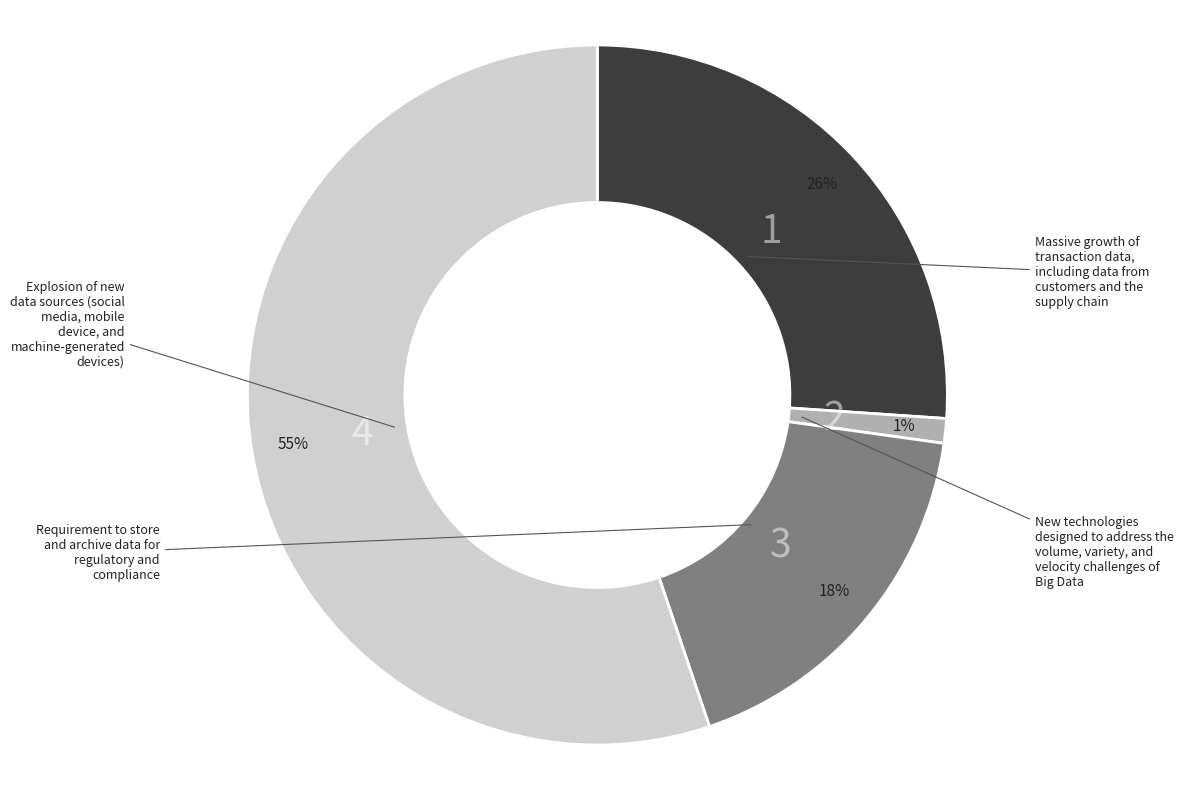

To the nearest percent, what is the average slice percentage?

25%